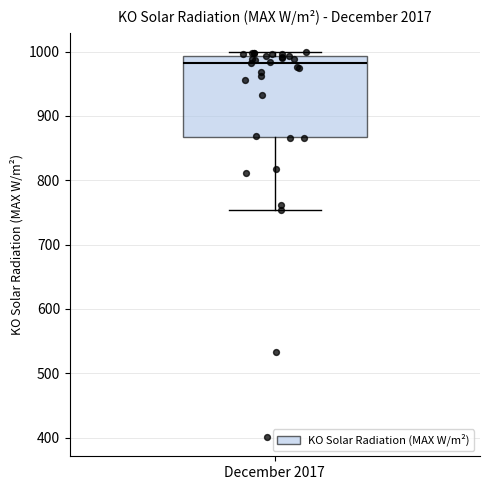

Where does the median line of the box for December 2017 sit on the y-axis? The values are not printed on the chart, so give them approximately, as read against the axis.

980